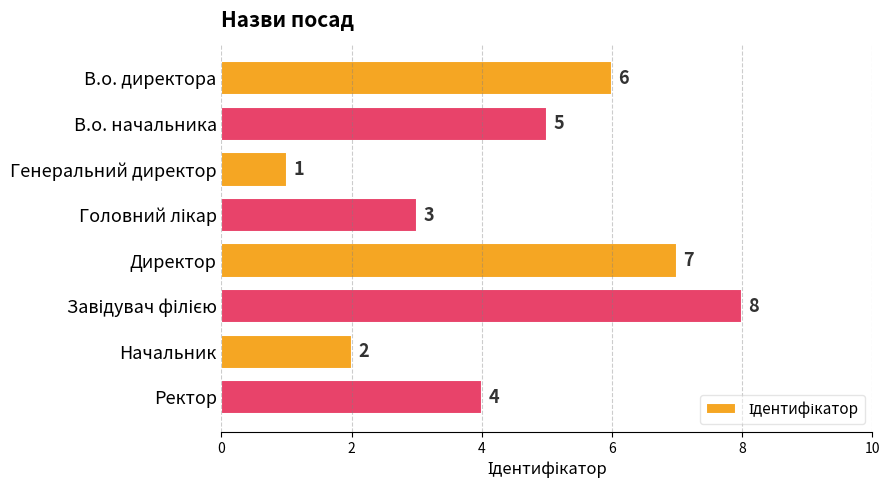

What is the difference between the maximum and minimum values?

7